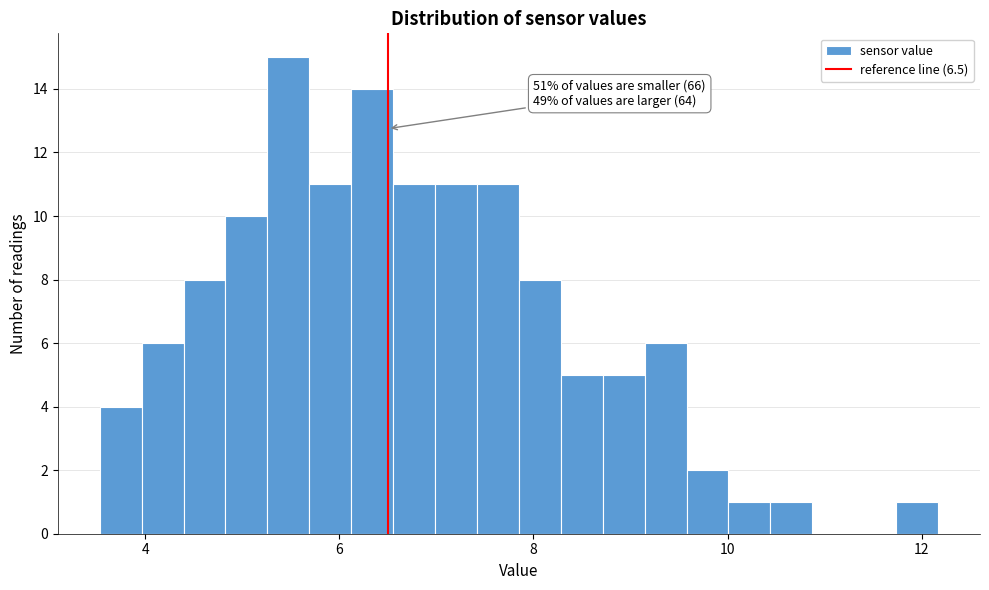

Read against the x-axis, roughly where is the centre of the tallest bar?

5.4